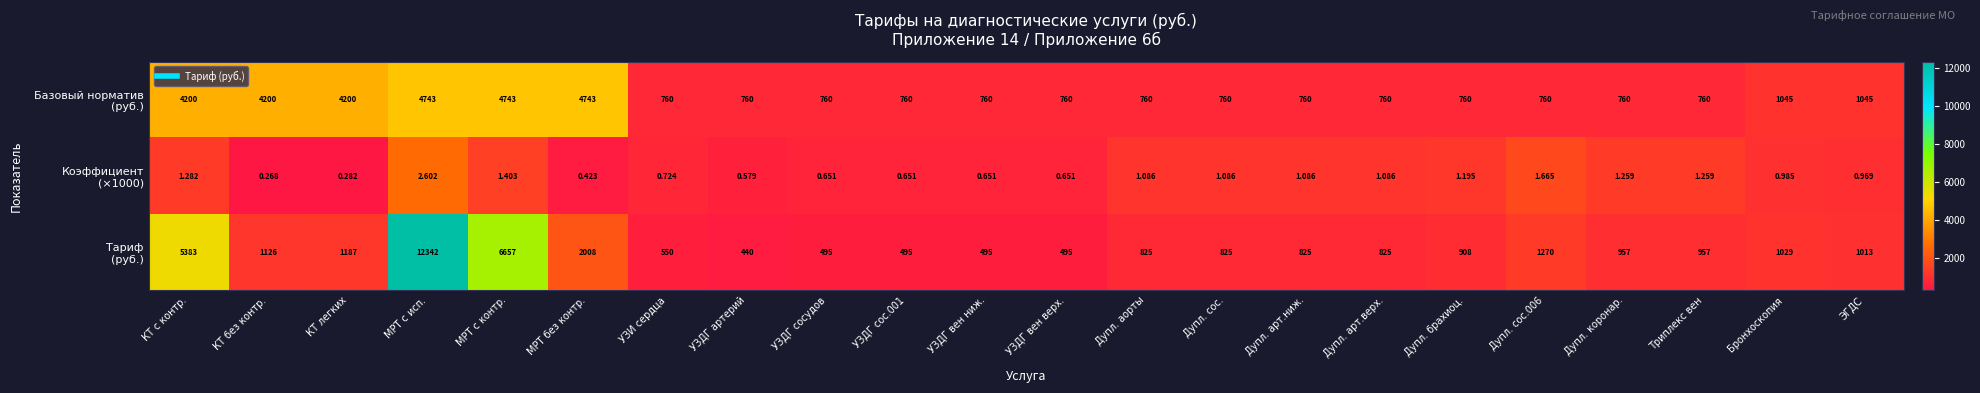

Count the number of categories in the chart.

22